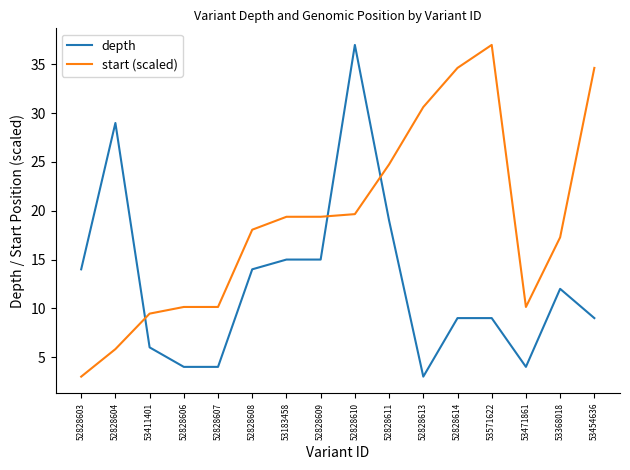

How many lines are shown in the chart?

2